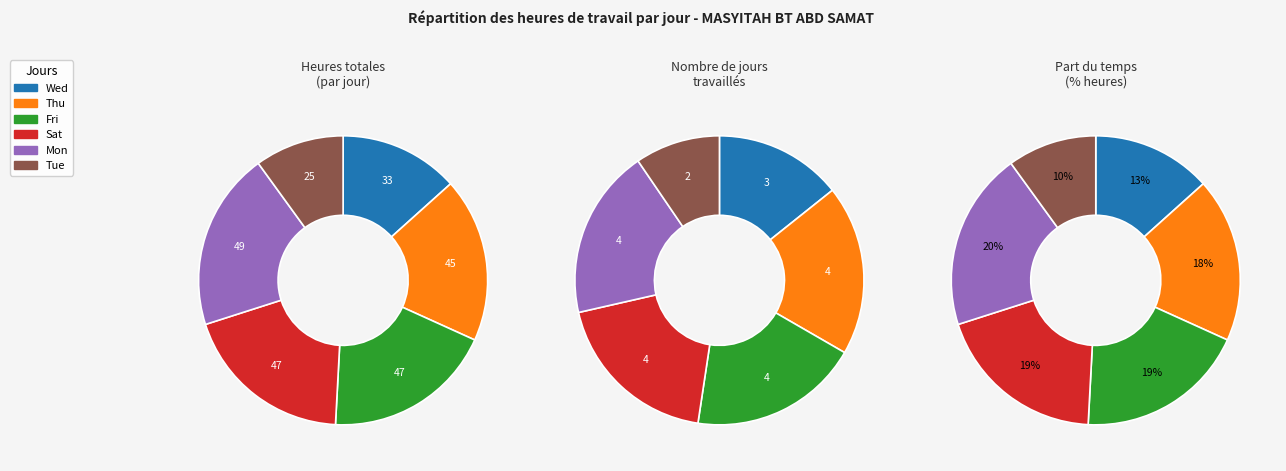

Which slice is the largest?

Mon